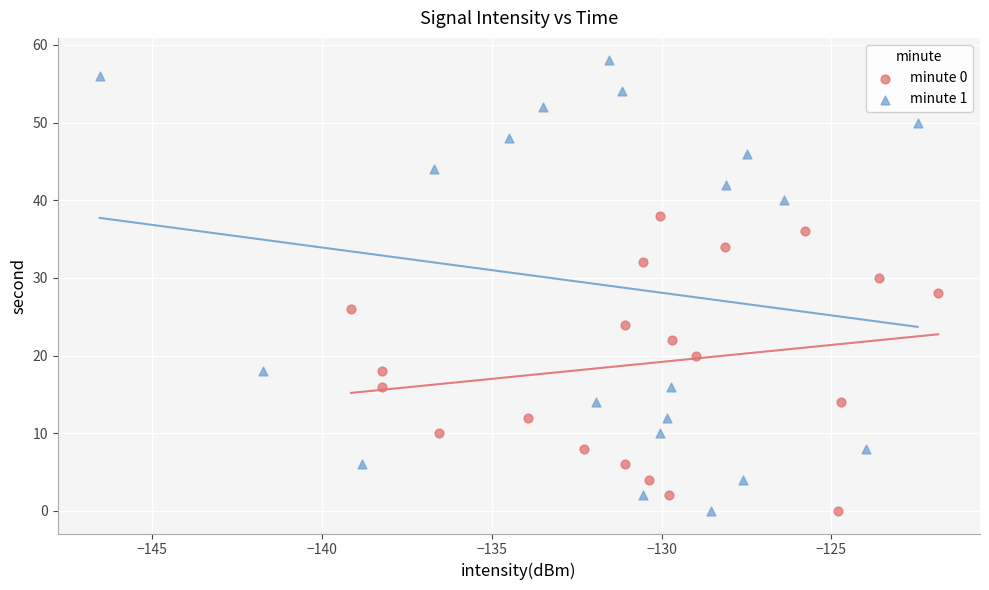

Which series has the widest spread of Y values?

minute 1